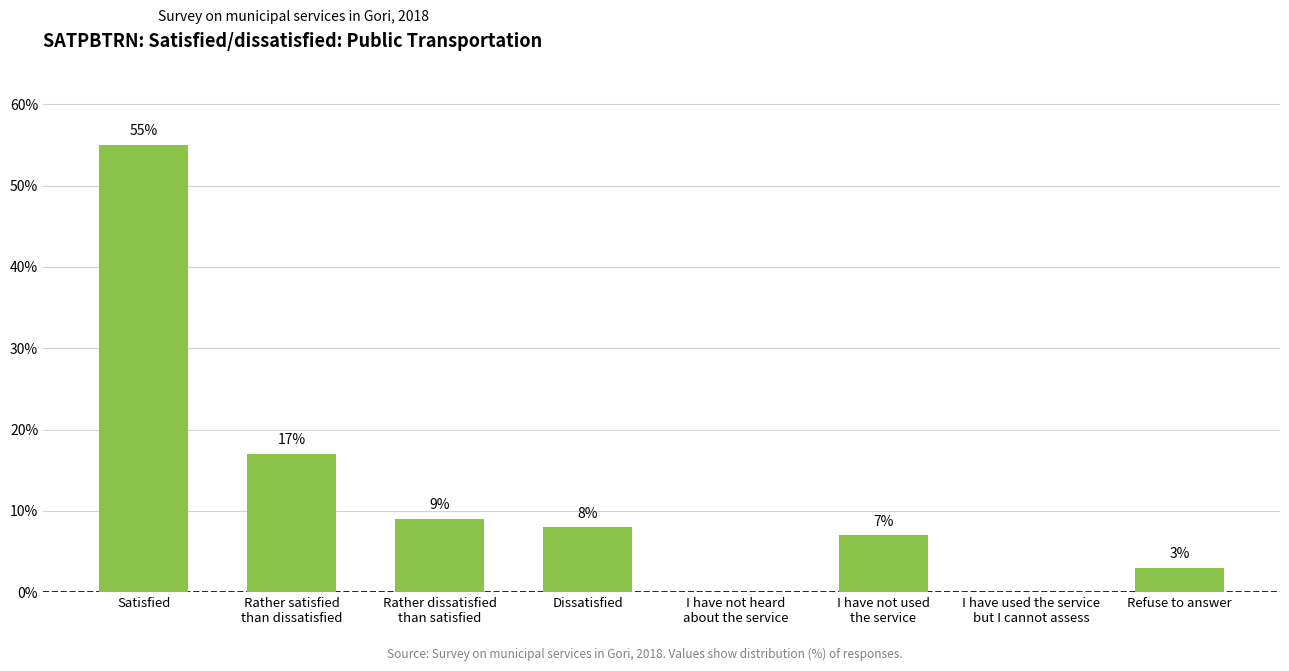

At which label does the data first exceed 8?

Satisfied